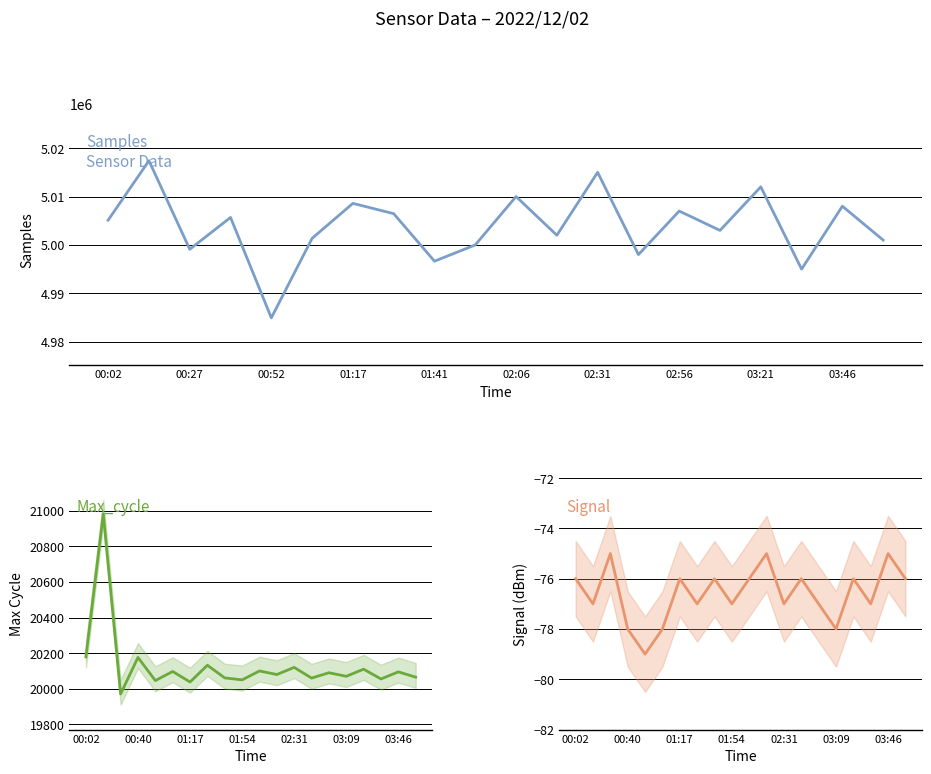

What are all the series names shown in the legend?

Samples, Max_cycle, Signal